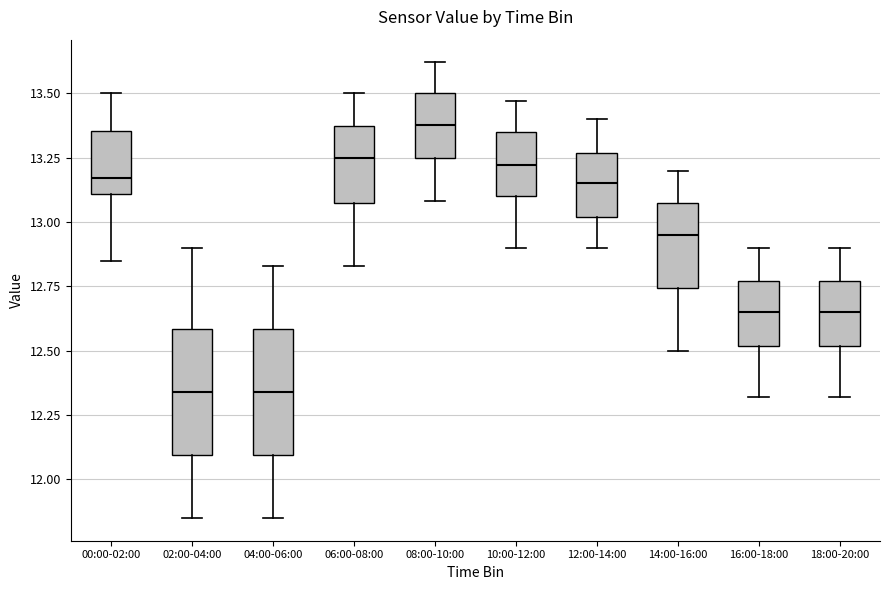

Where is the upper edge of the box for 16:00-18:00 on the y-axis? The values are not printed on the chart, so give them approximately, as read against the axis.

12.75